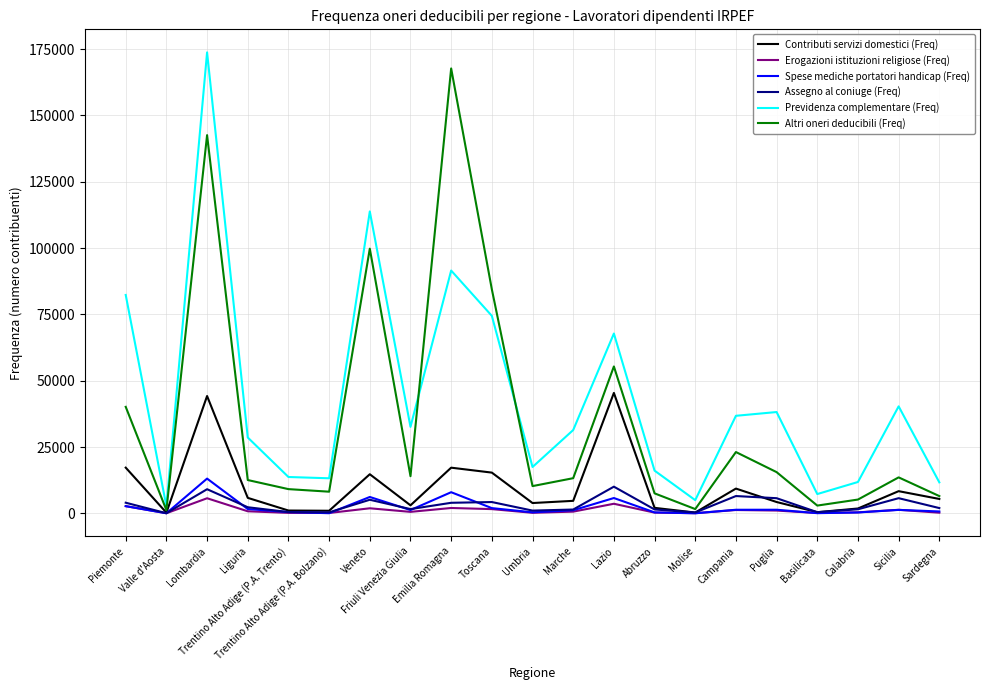

Which series has the largest total across all categories?

Previdenza complementare (Freq)